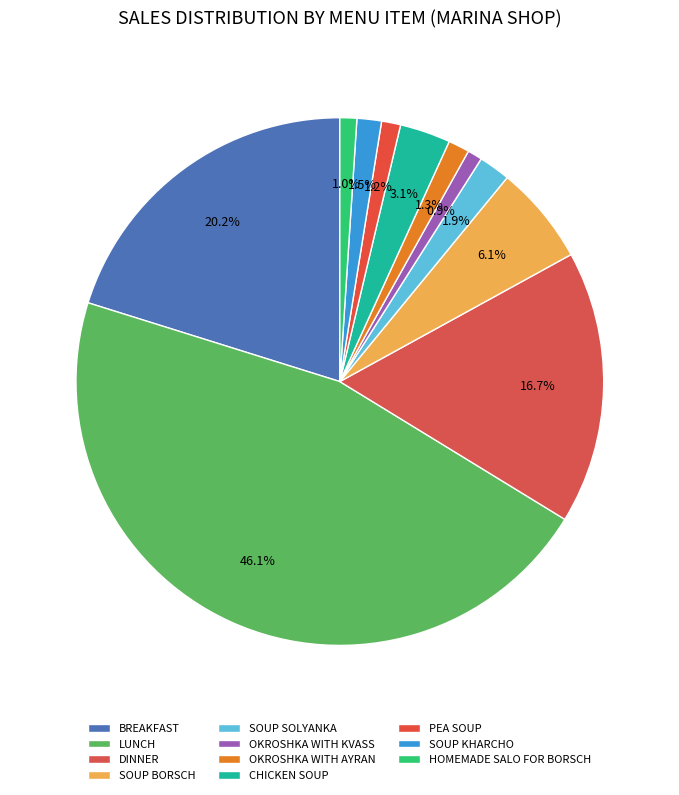

Which slice is the smallest?

OKROSHKA WITH KVASS